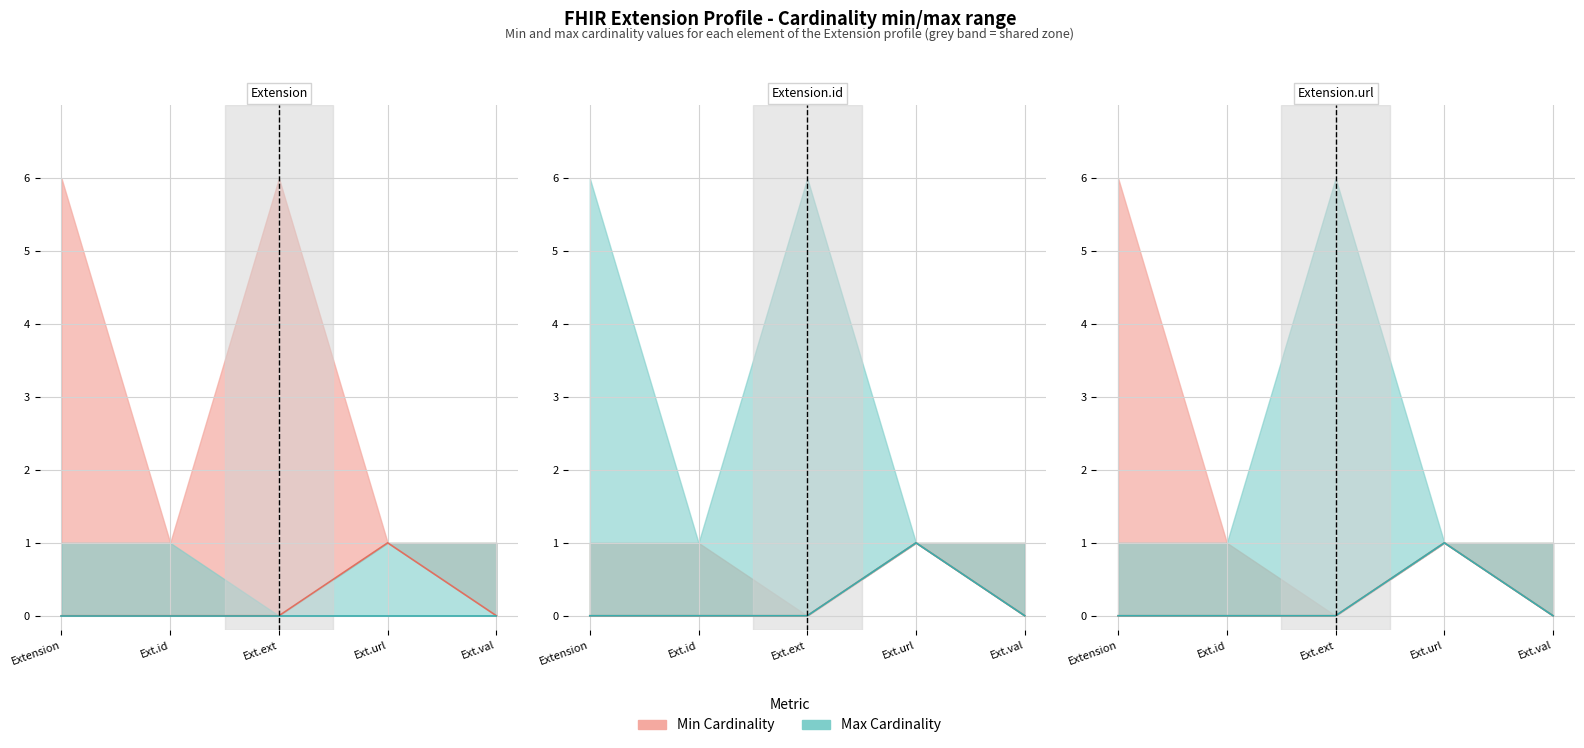

Rank the categories by value from lowest to highest.

Extension, Ext.id, Ext.ext, Ext.val, Ext.url